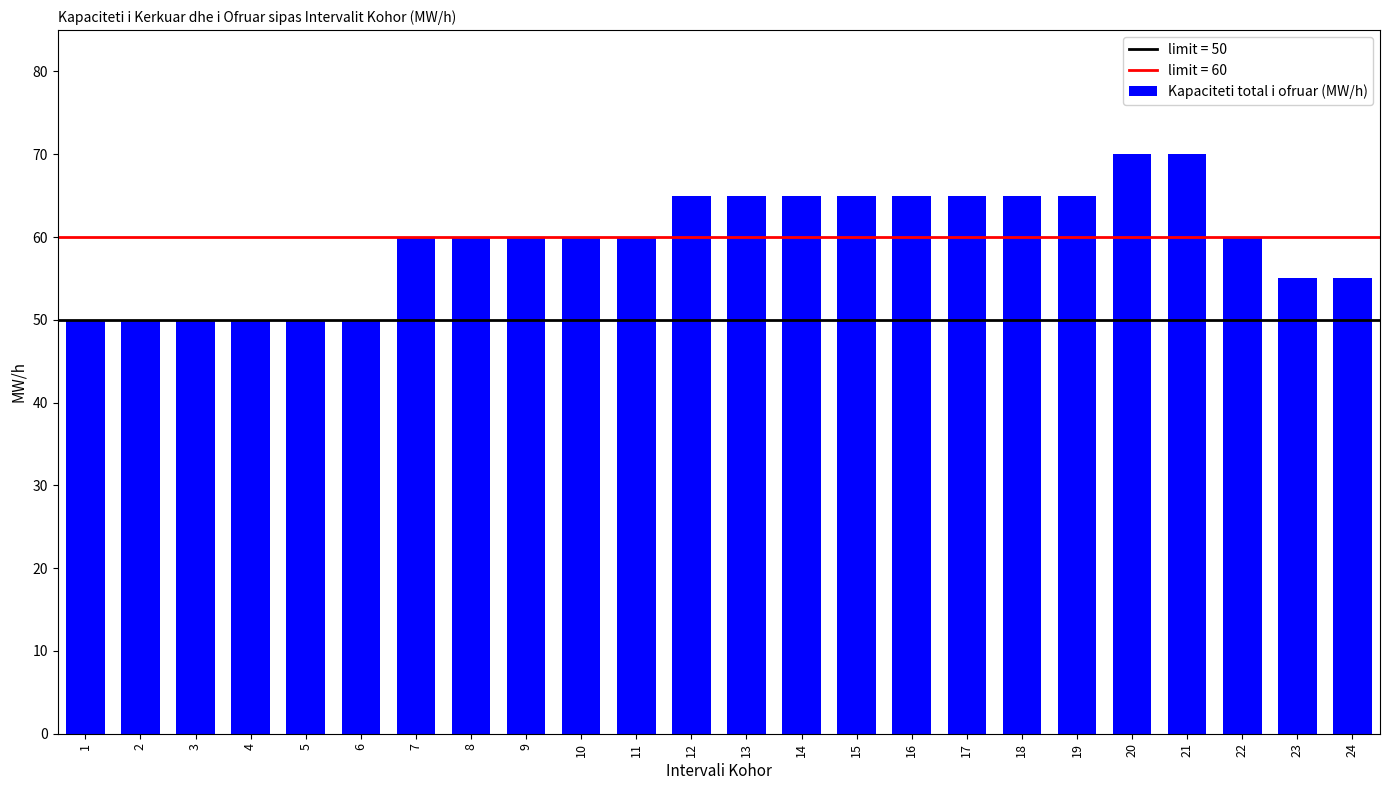

What is the smallest value displayed?

50